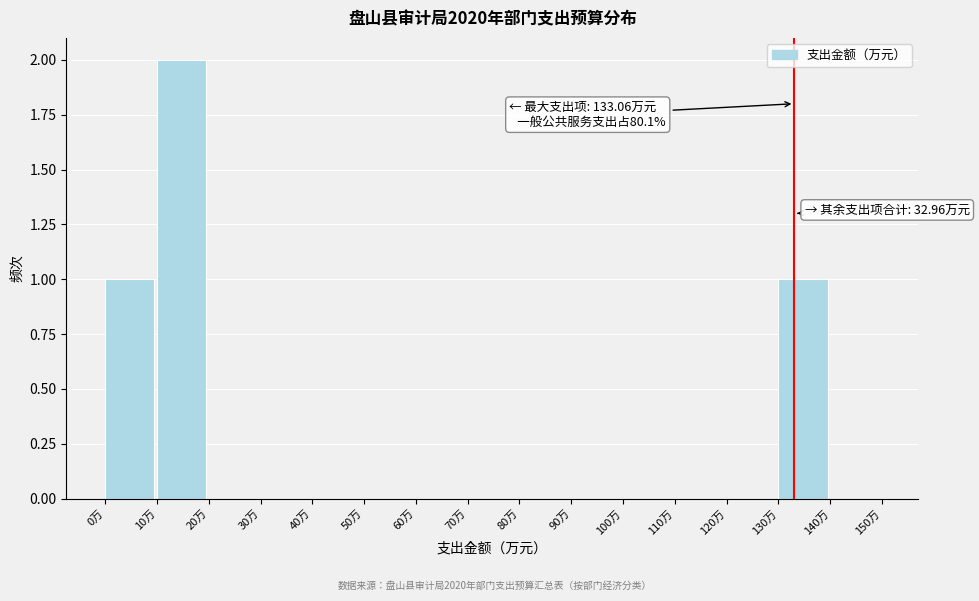

Which range on the x-axis has the tallest bar?

10 to 20